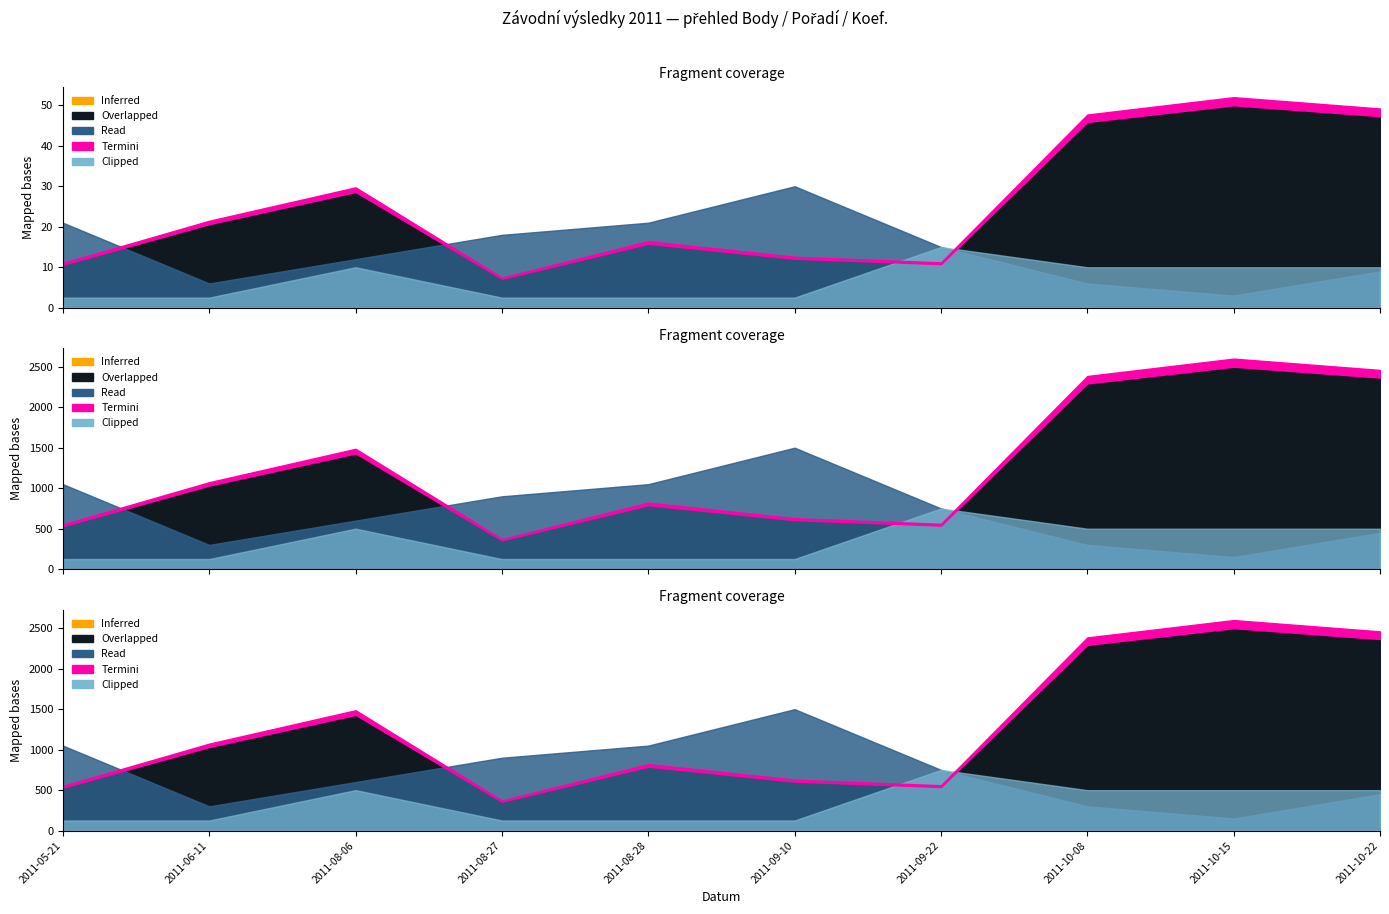

At which label does Body reach its peak?

2011-10-15